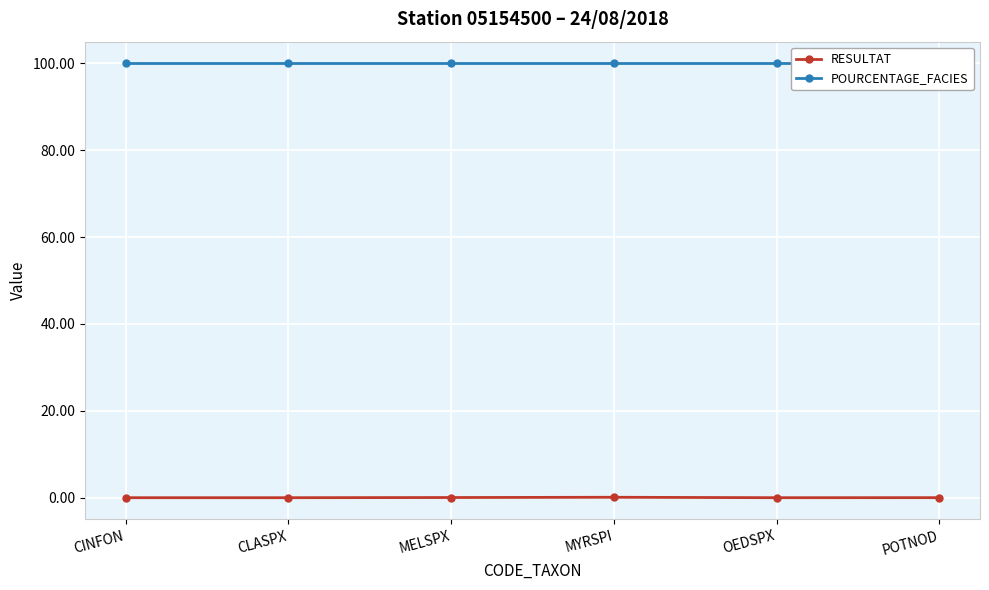

Is this an area chart (filled region under the line)?

No